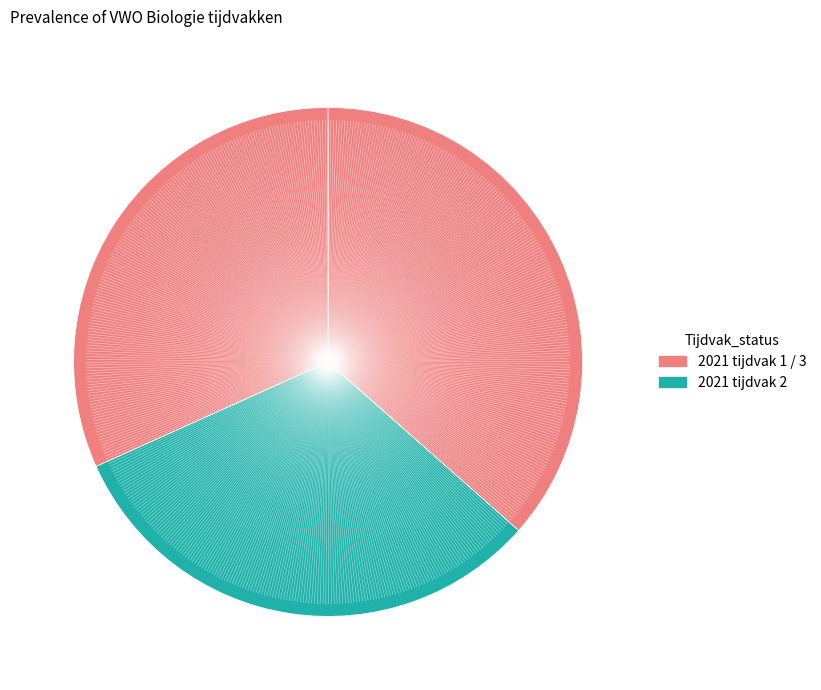

How many slices are in this pie chart?

3